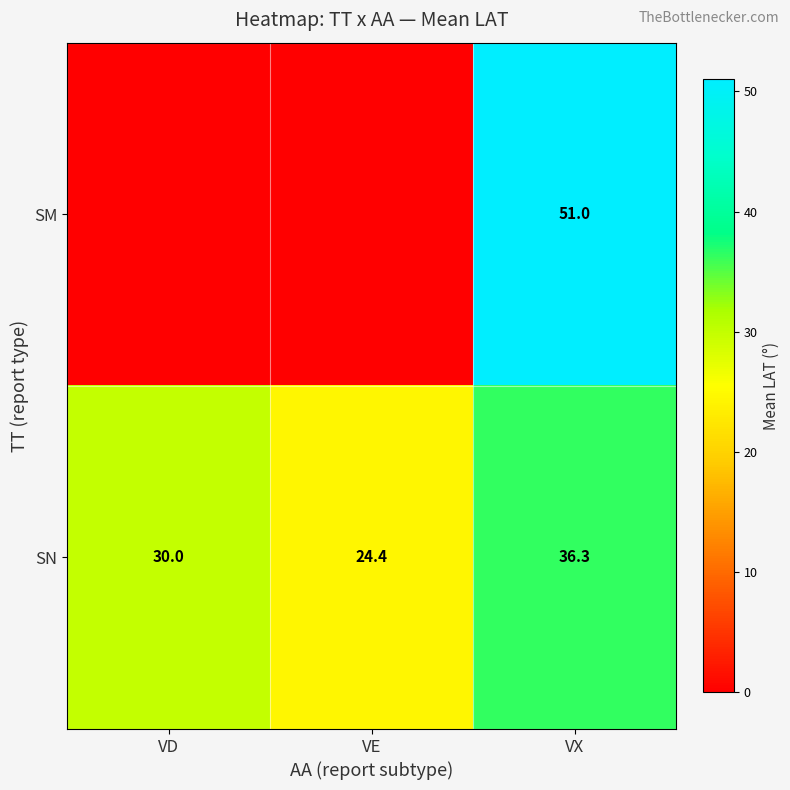

Which label corresponds to the largest value in the chart?

VX